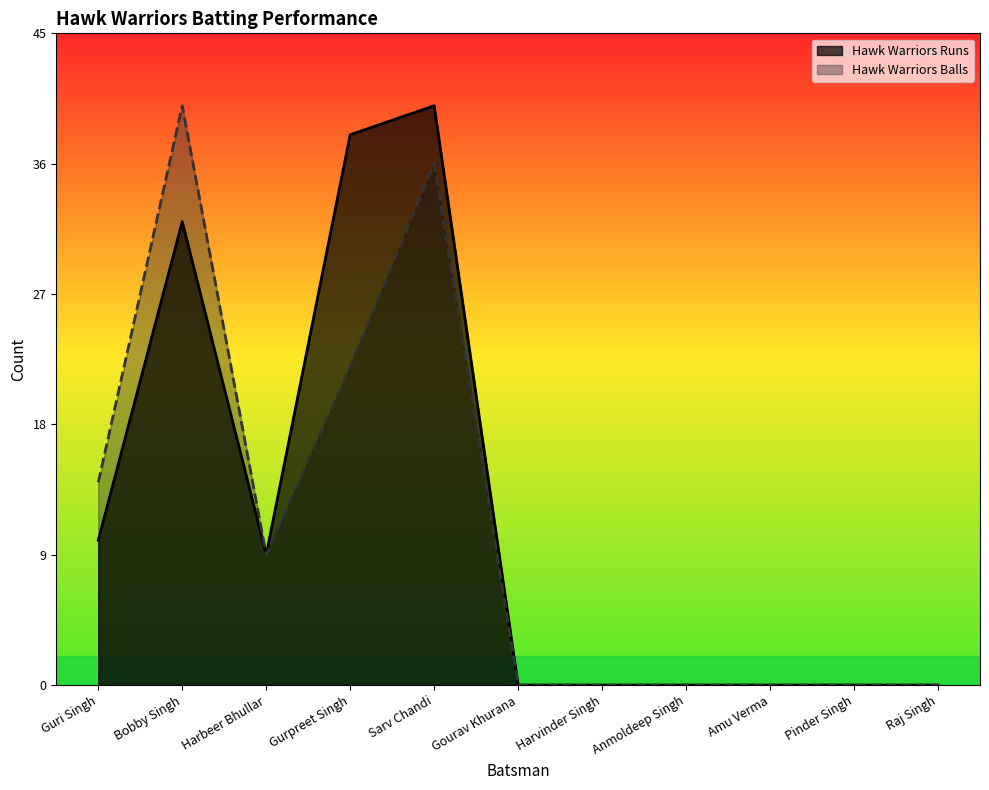

What is the label of the 8th point from the left?

Anmoldeep Singh